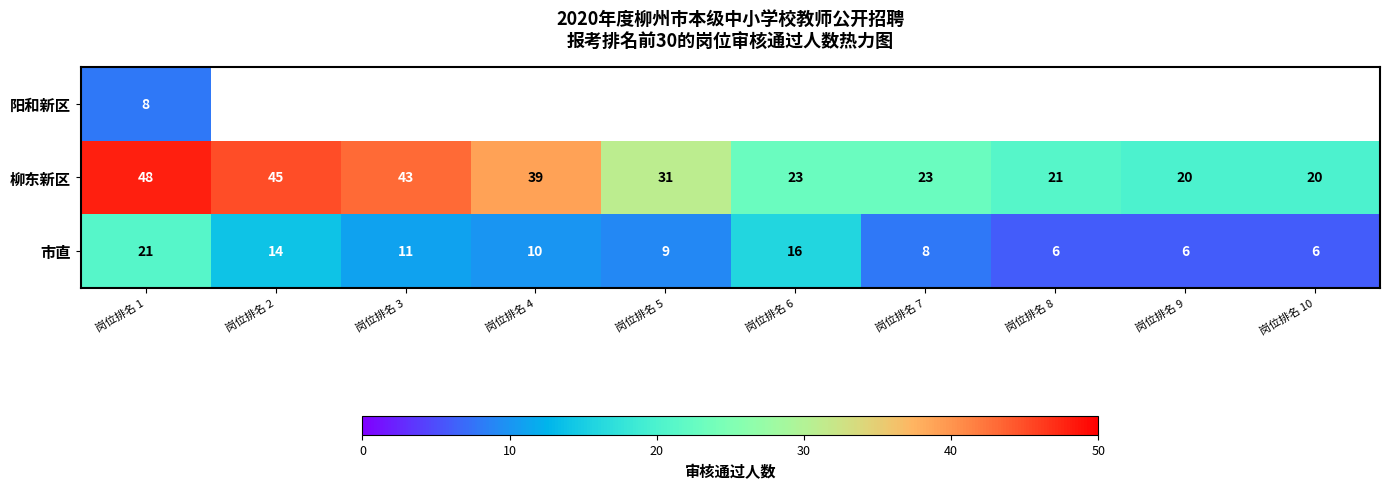

True or false: 柳东新区 has a value of 31 at 岗位排名 5.

True